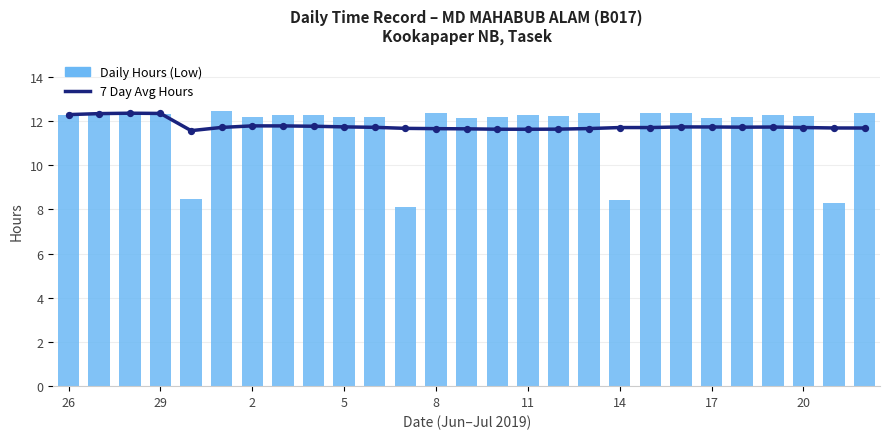

Which series has the largest total across all categories?

7 Day Avg Hours